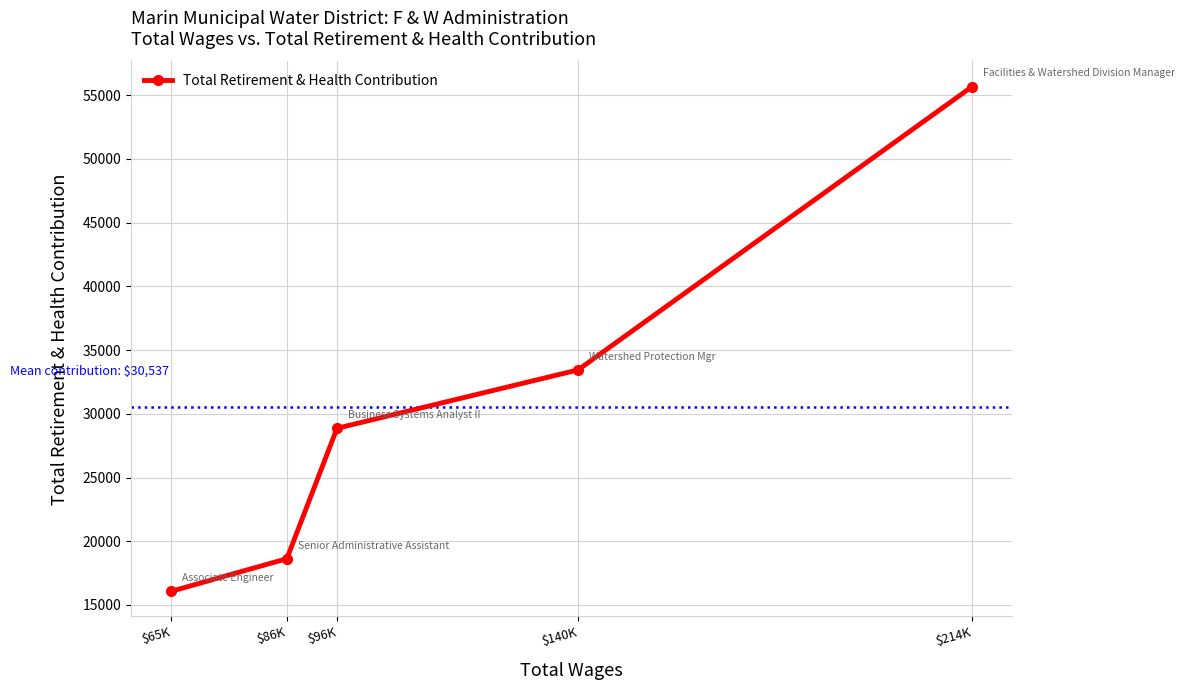

What is the difference between the values at $96K and $214K?

26803